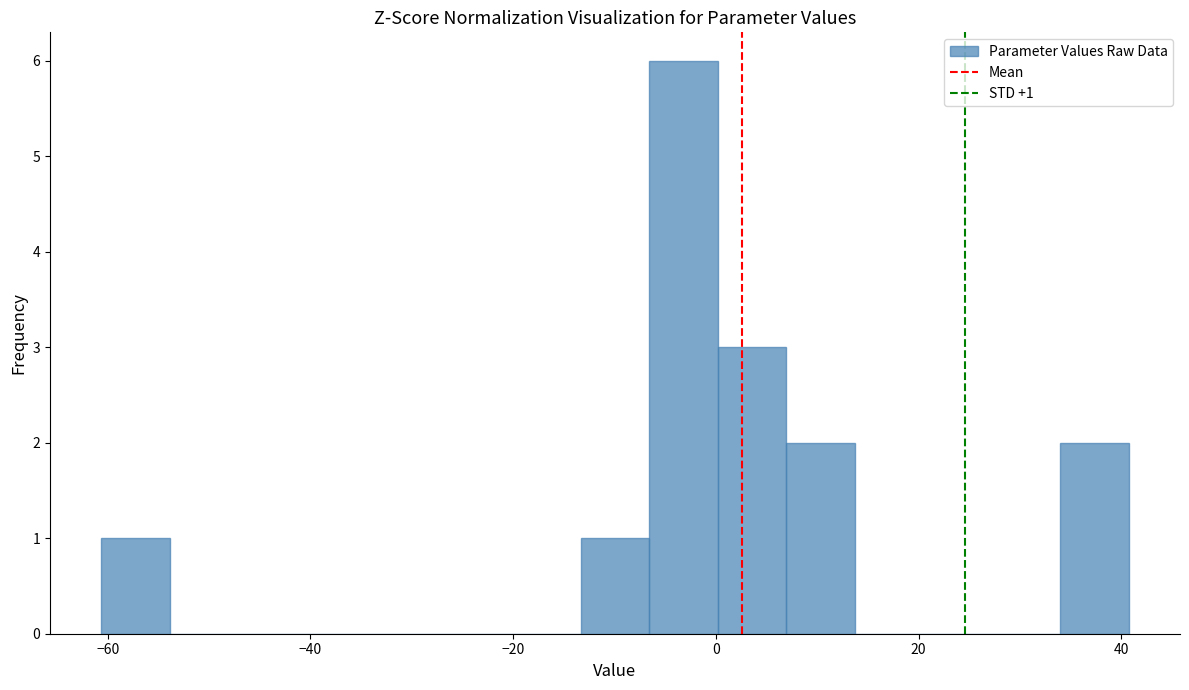

Read against the x-axis, roughly where is the centre of the tallest bar?

-4